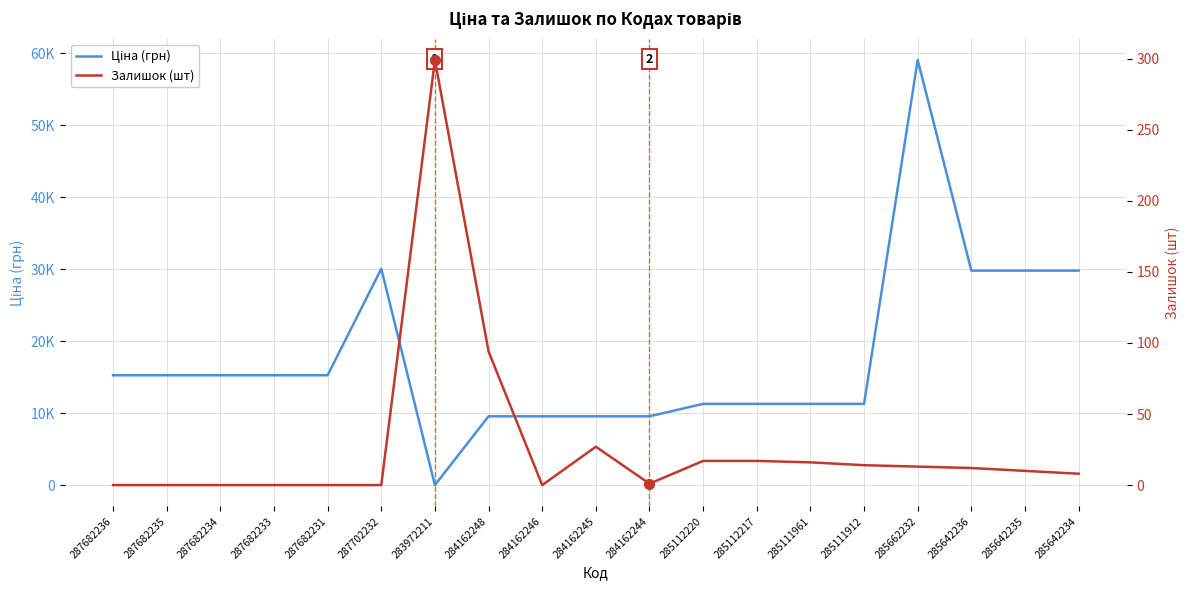

Which series reaches the minimum Y coordinate?

Залишок (шт)